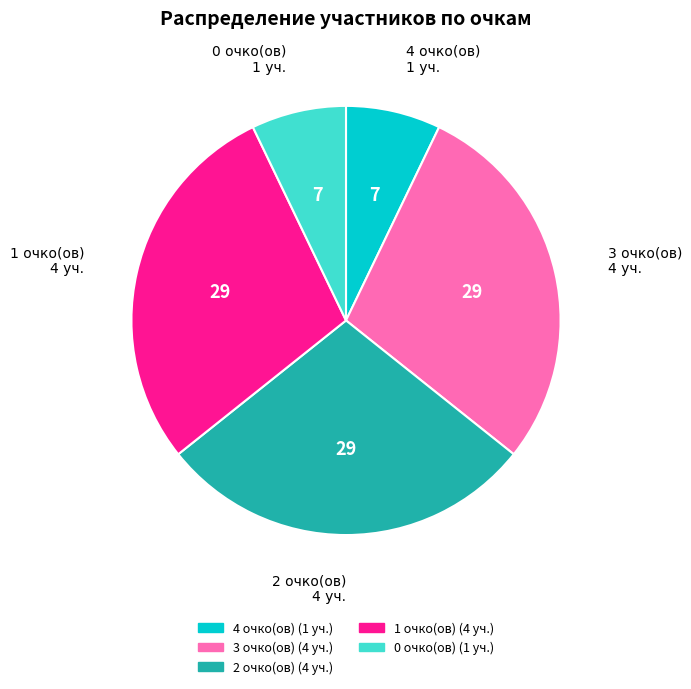

Is there any slice that represents more than half of the pie?

No